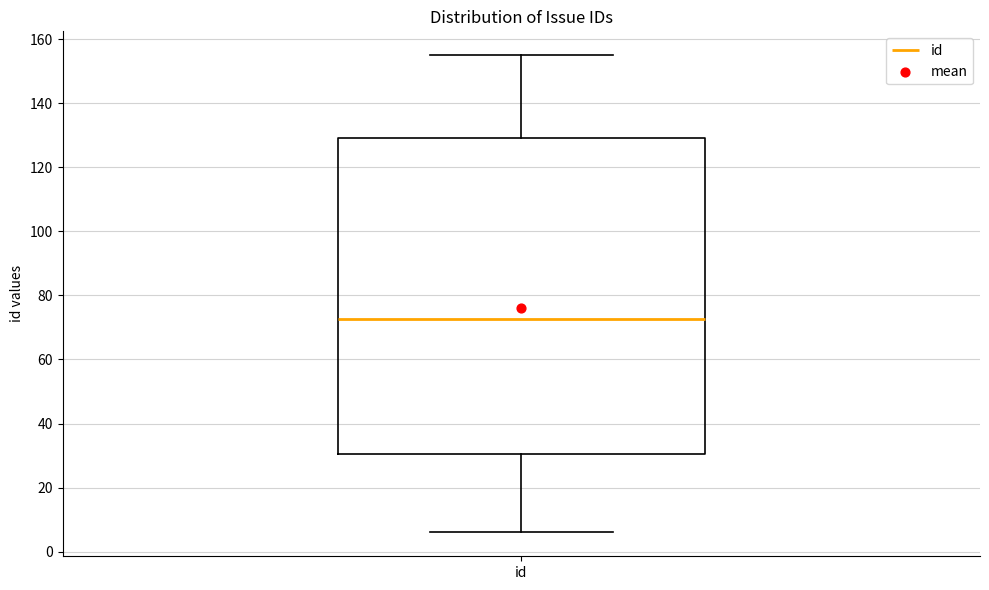

Where is the upper edge of the box for id on the y-axis? The values are not printed on the chart, so give them approximately, as read against the axis.

130